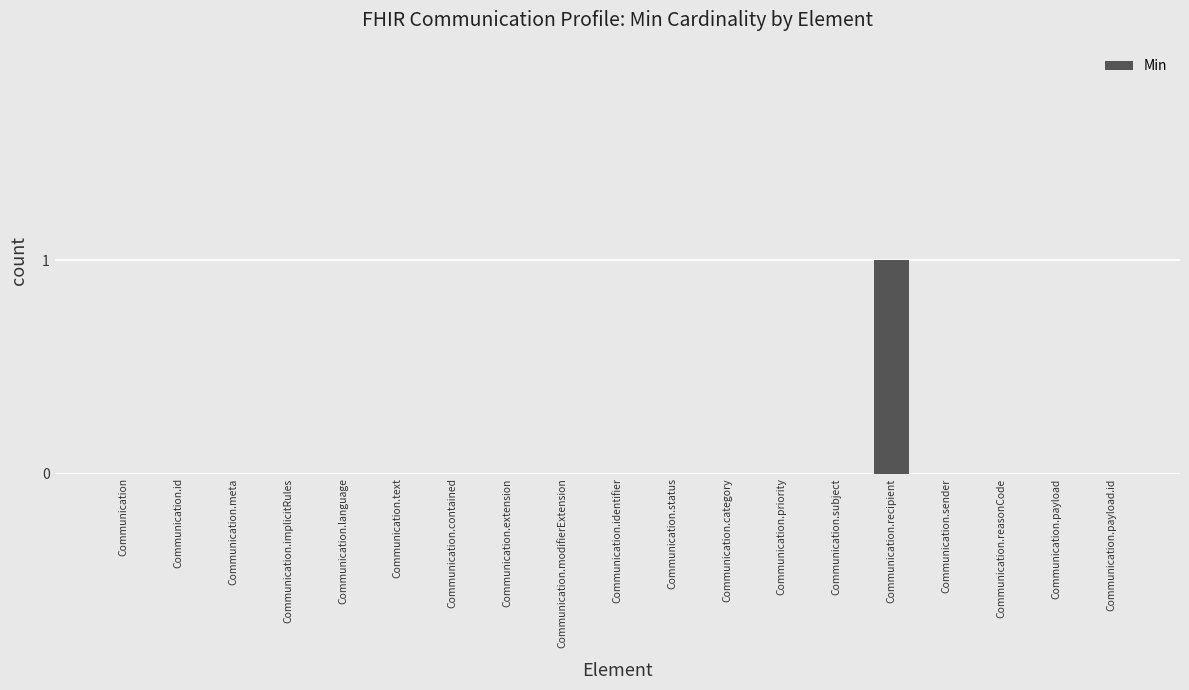

Is it true that the value at Communication.modifierExtension is 0?

True